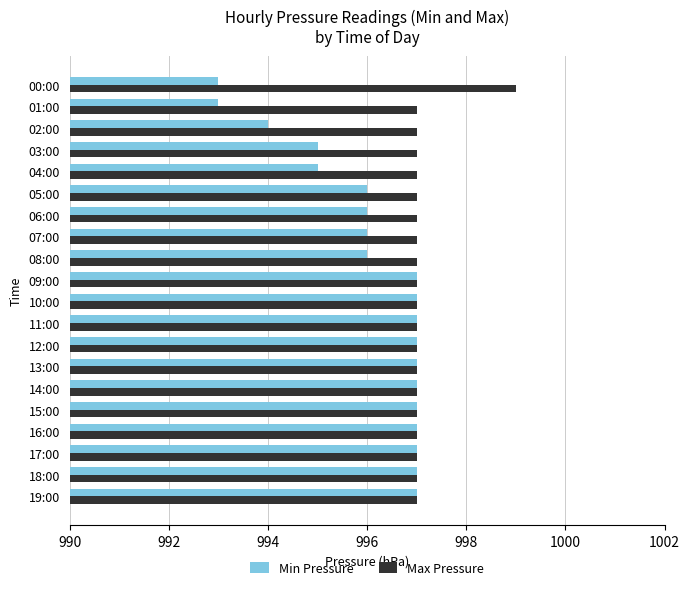

What is the total value across all series at 16:00?

1994